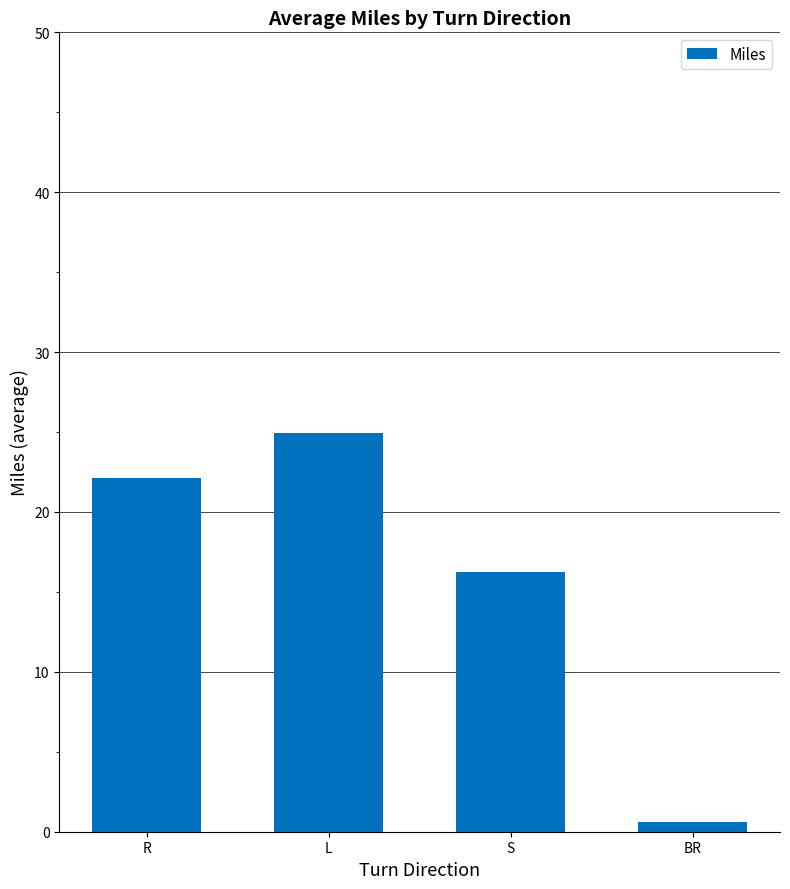

How many data points are above 22?

2